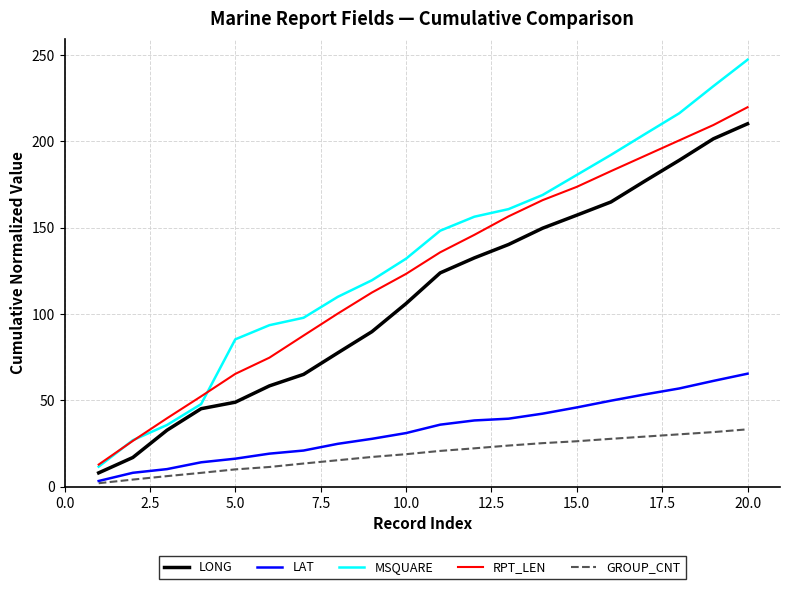

What is the greatest value displayed?

247.2